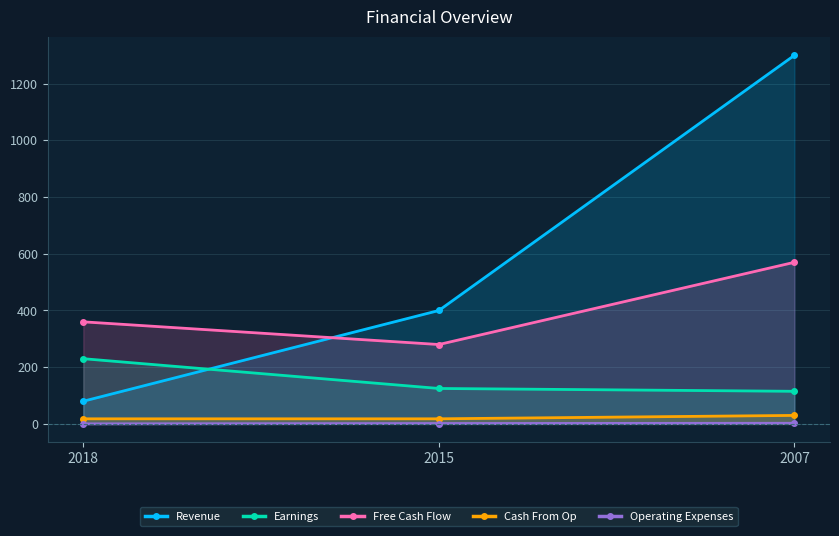

What is the difference between the highest and lowest values at 2015?

398.6